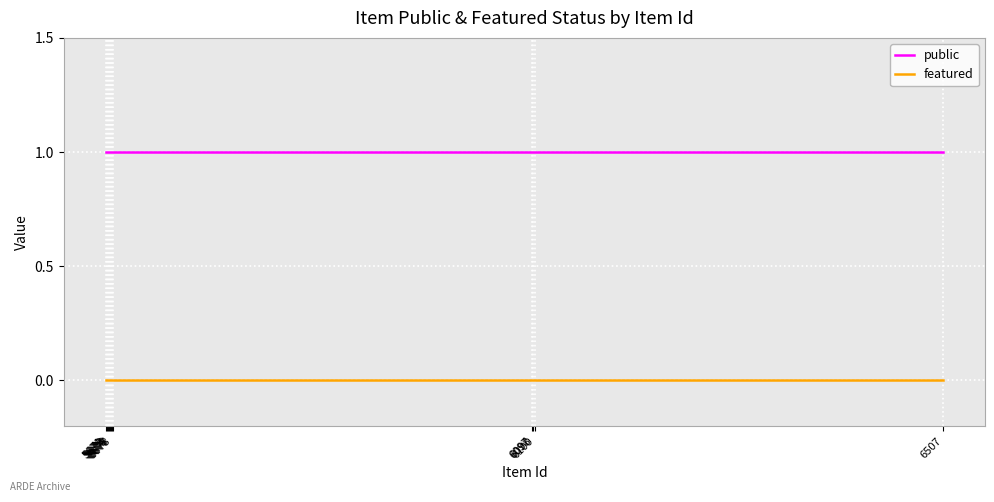

True or false: featured has more than 0 points higher than both neighbors.

False